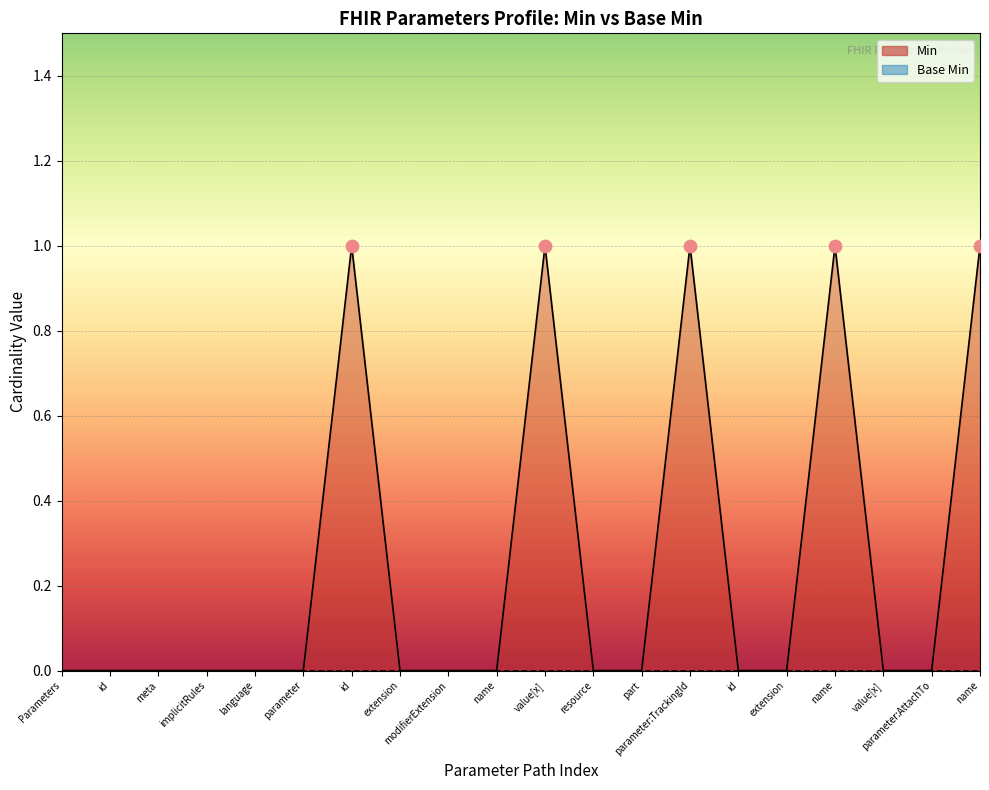

Between id and name, which is larger?

name